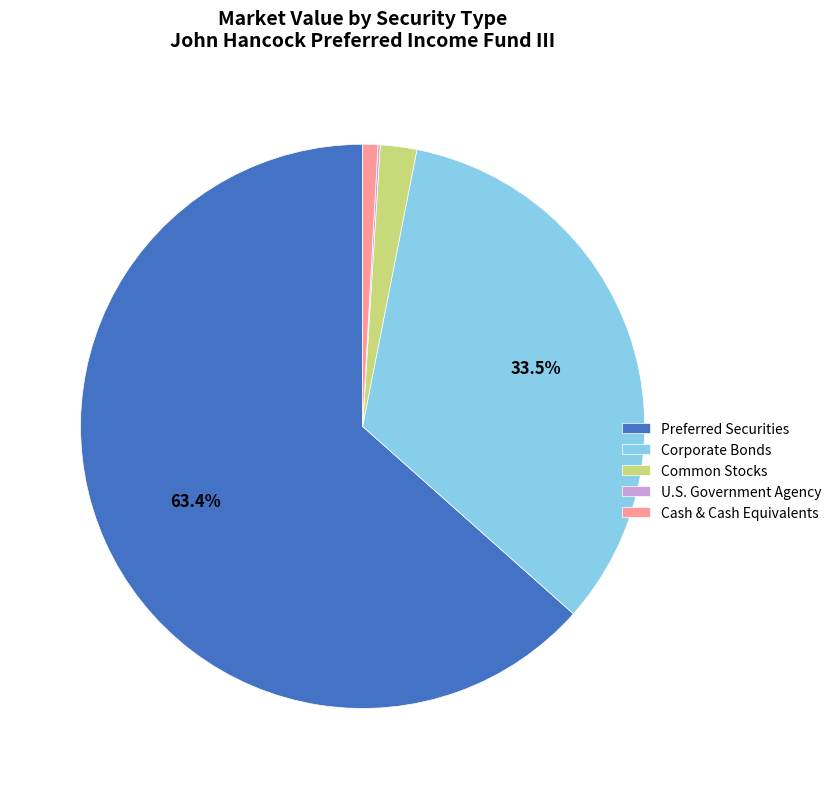

Which category has the biggest portion of the pie?

Preferred Securities